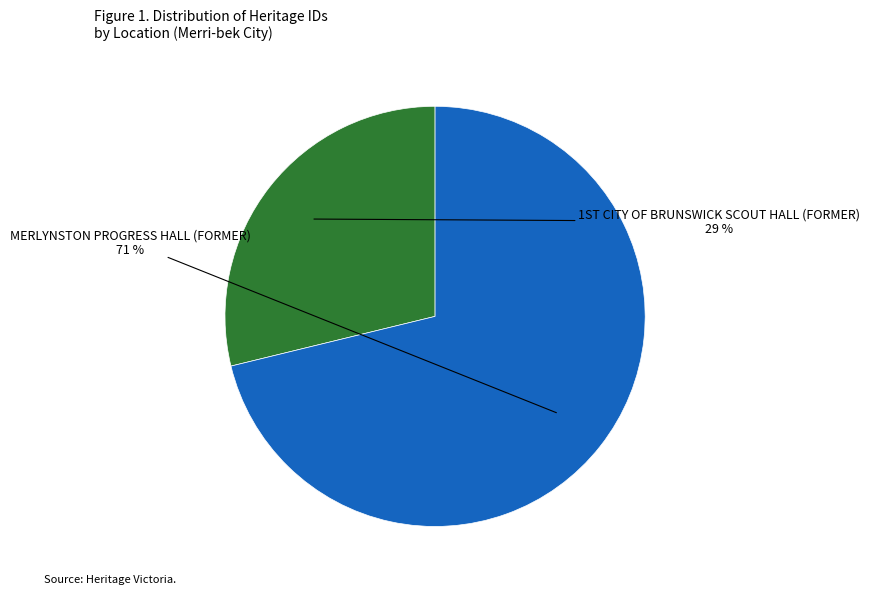

How many segments does this pie chart have?

2